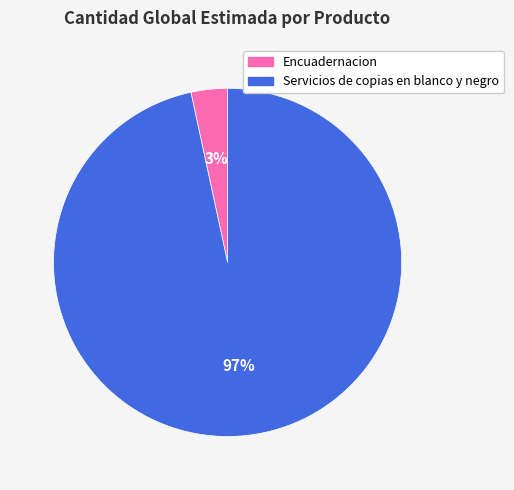

Is the sum of Encuadernacion and Servicios de copias en blanco y negro greater than half?

Yes